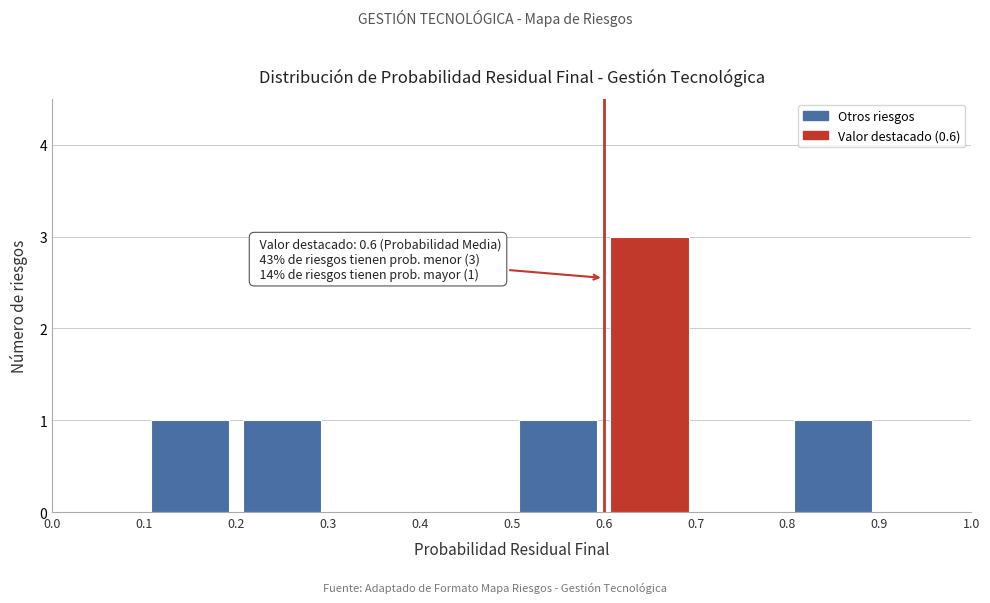

Which range on the x-axis has the tallest bar?

0.6 to 0.7